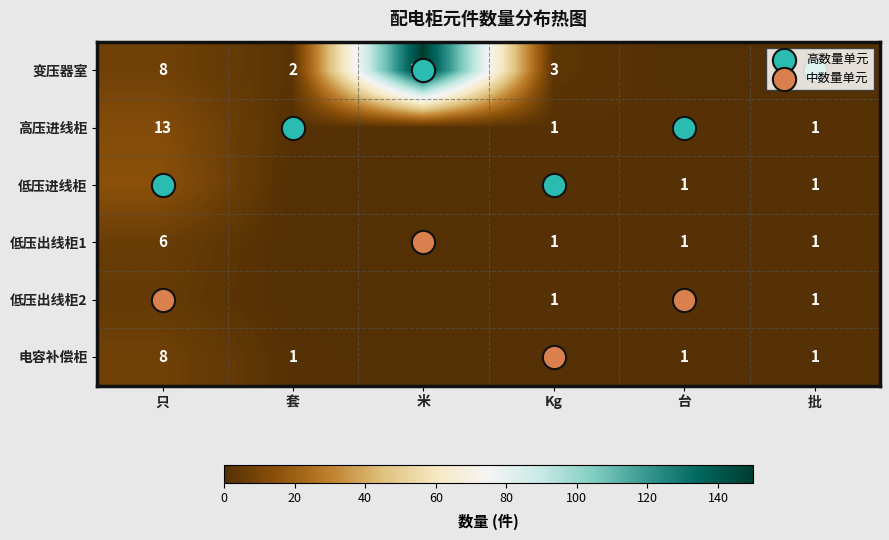

What is the difference between the maximum and minimum values in the 低压出线柜1 series?

6